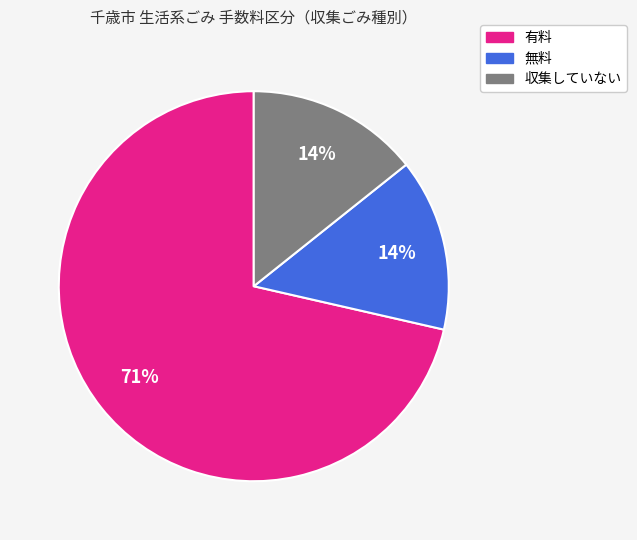

How many slices are in this pie chart?

3